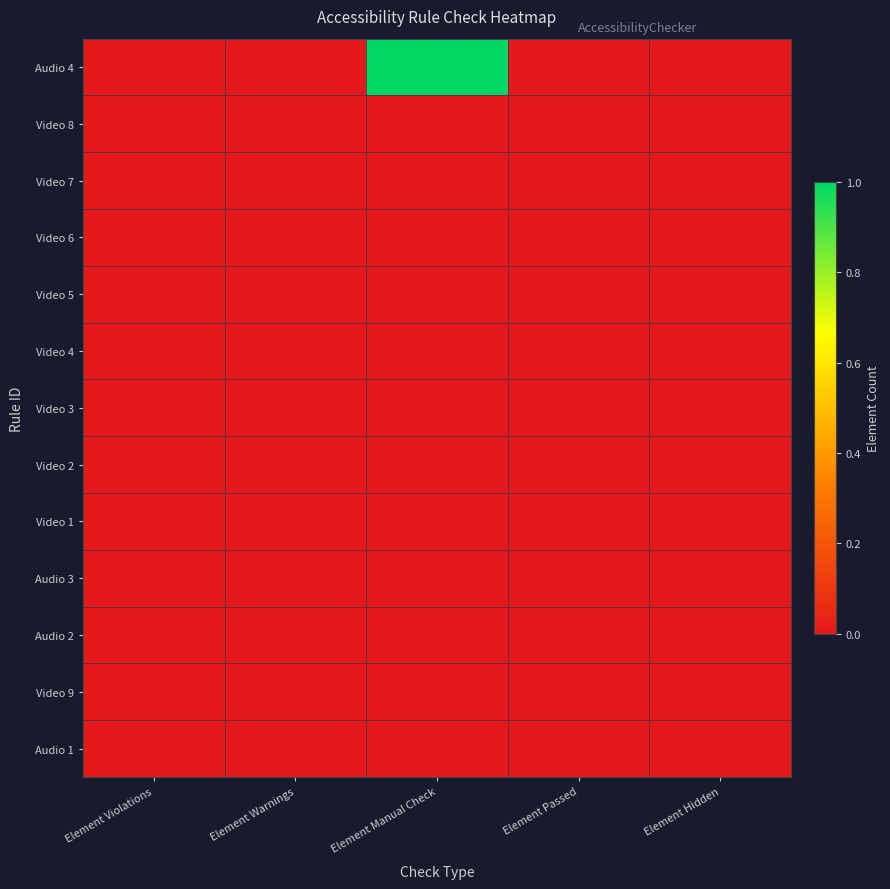

At Element Warnings, list the series in order from smallest to largest.

Audio 4, Video 8, Video 7, Video 6, Video 5, Video 4, Video 3, Video 2, Video 1, Audio 3, Audio 2, Video 9, Audio 1